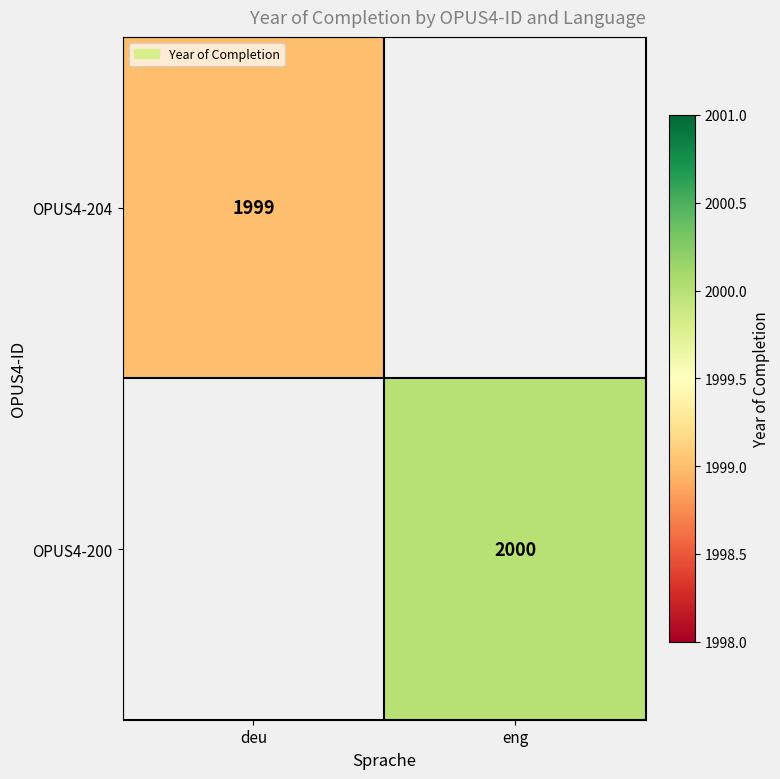

True or false: OPUS4-204 has a value of 3141 at deu.

False